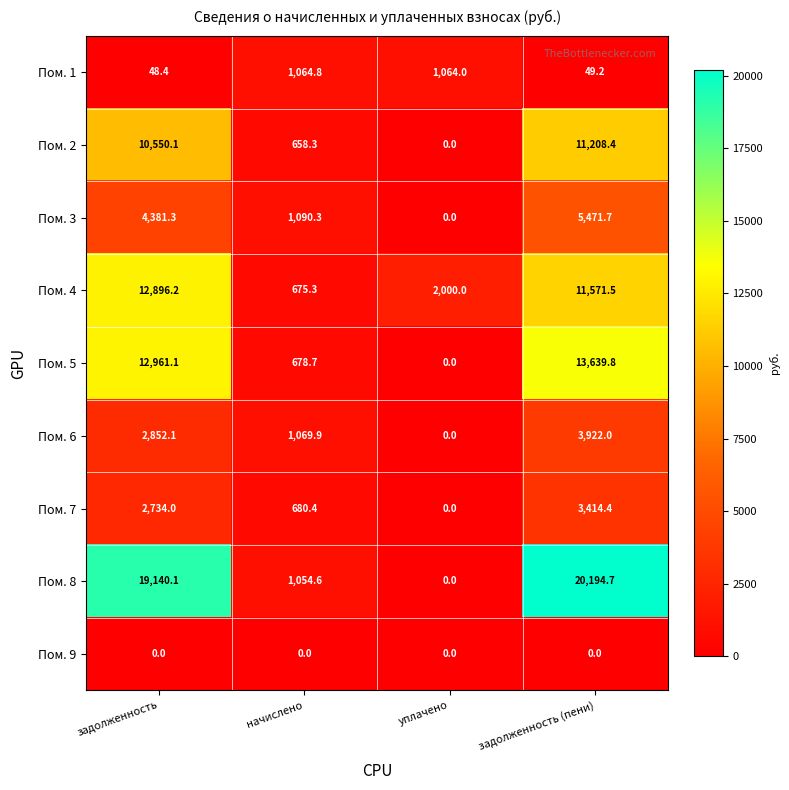

Is it true that Пом. 6 equals -2176.7 at уплачено?

False